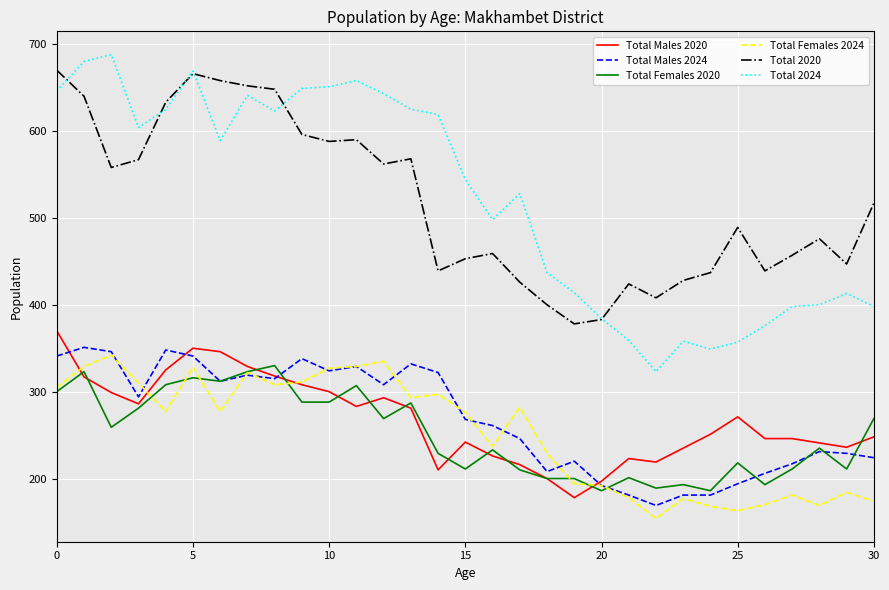

True or false: Total Females 2020 and Total 2020 cross at least once.

False